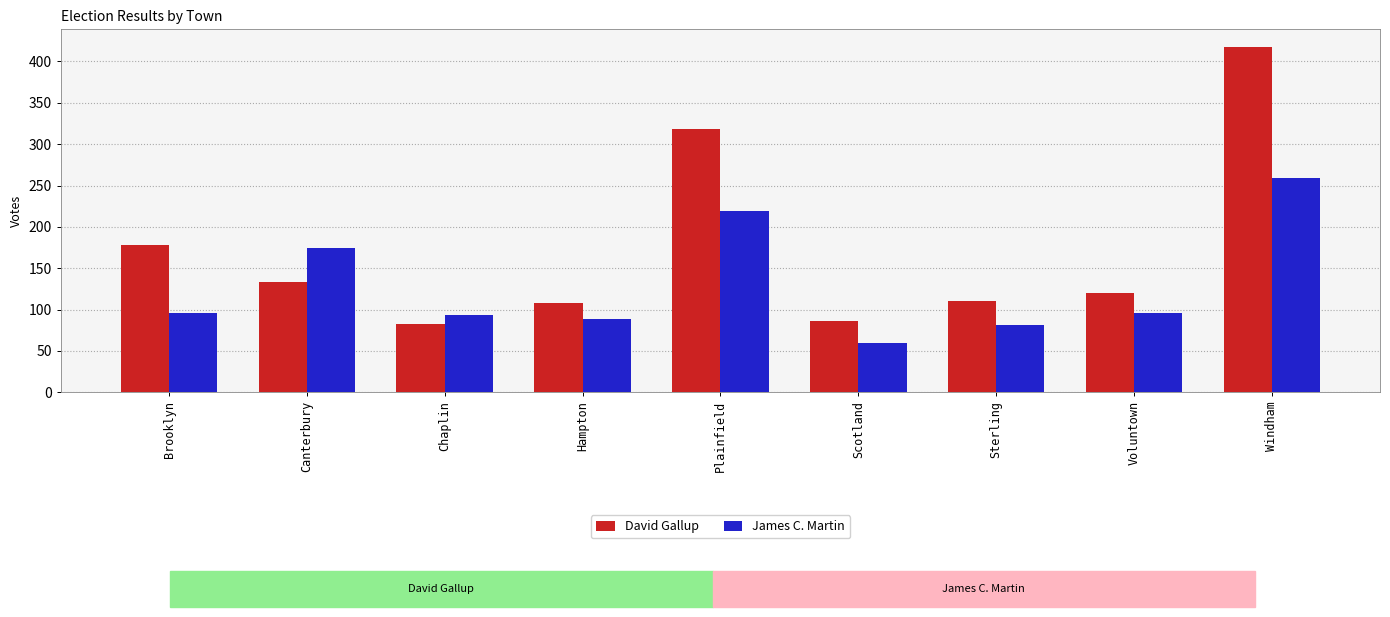

The value of David Gallup at Chaplin is 112. True or false?

False